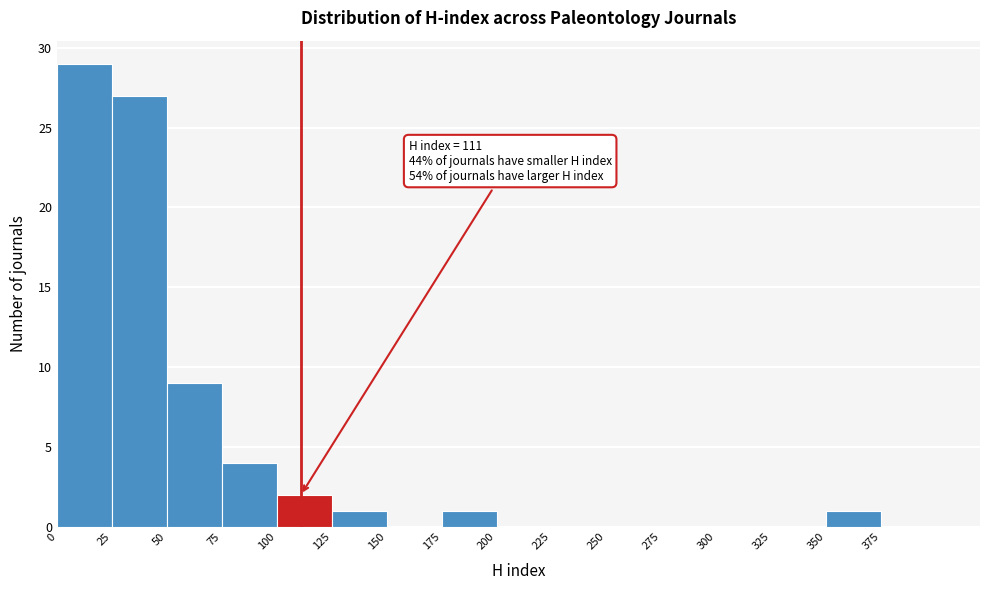

Over which range of the x-axis is the bar tallest?

0 to 25